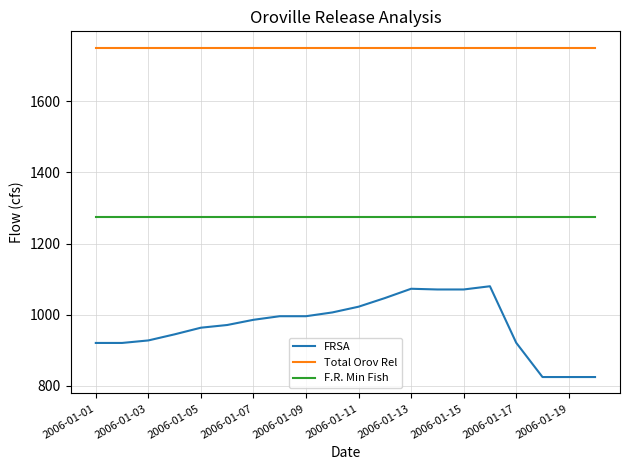

What is the highest value of the Total Orov Rel series?

1750.0